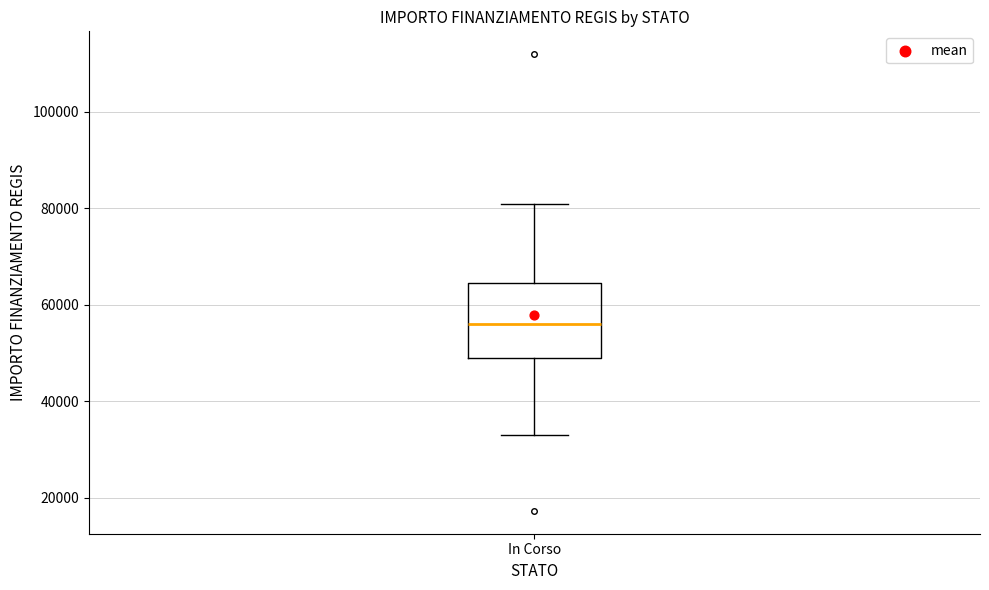

Read this box plot against the y-axis: the position of the median line, the range covered by the box, and the ends of both whiskers. The values are not printed on the chart, so give them approximately, as read against the axis.

median 56000, box 50000 to 64000, whiskers 32000 to 80000